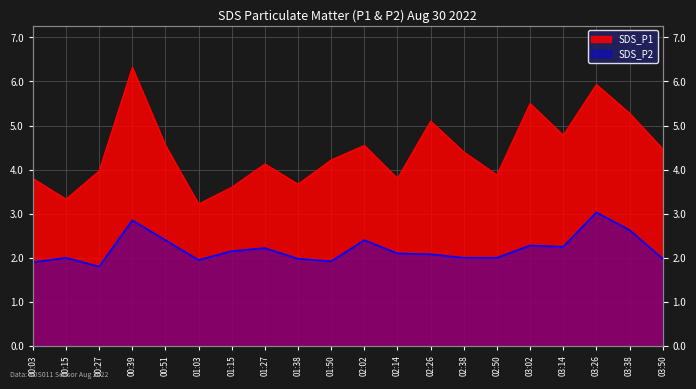

Which series has the largest range (max minus min)?

SDS_P1